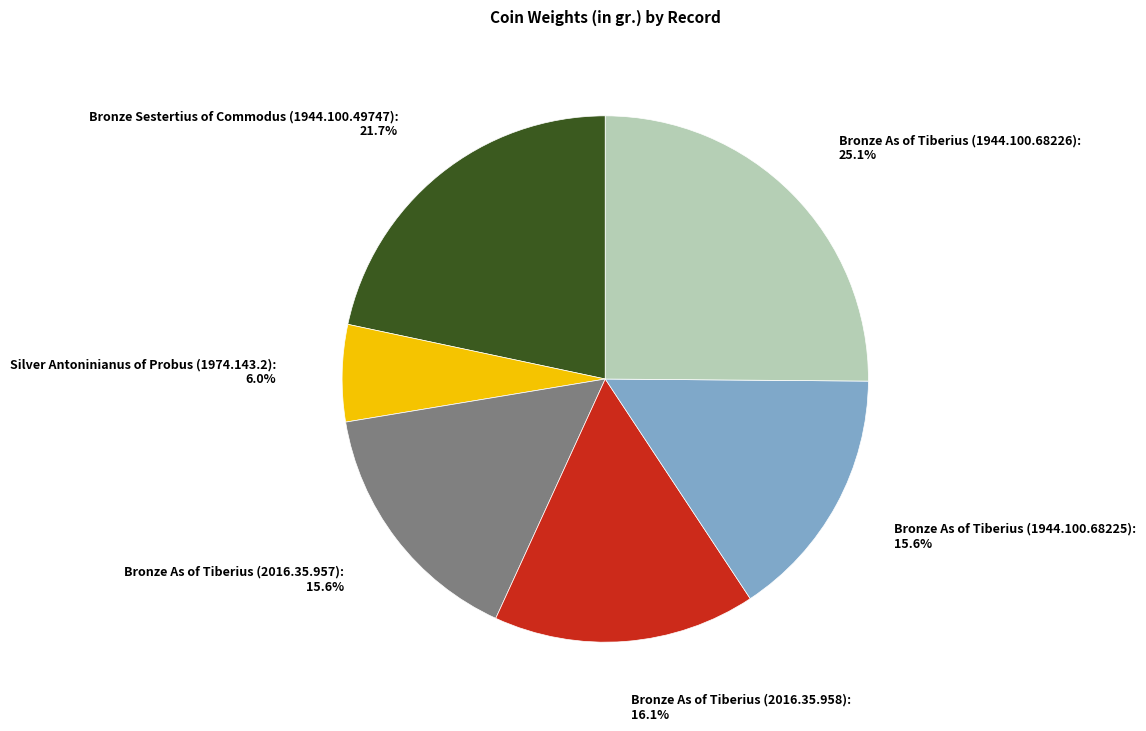

Do Bronze As of Tiberius (1944.100.68226) and Bronze Sestertius of Commodus (1944.100.49747) together represent more than half of the pie?

No